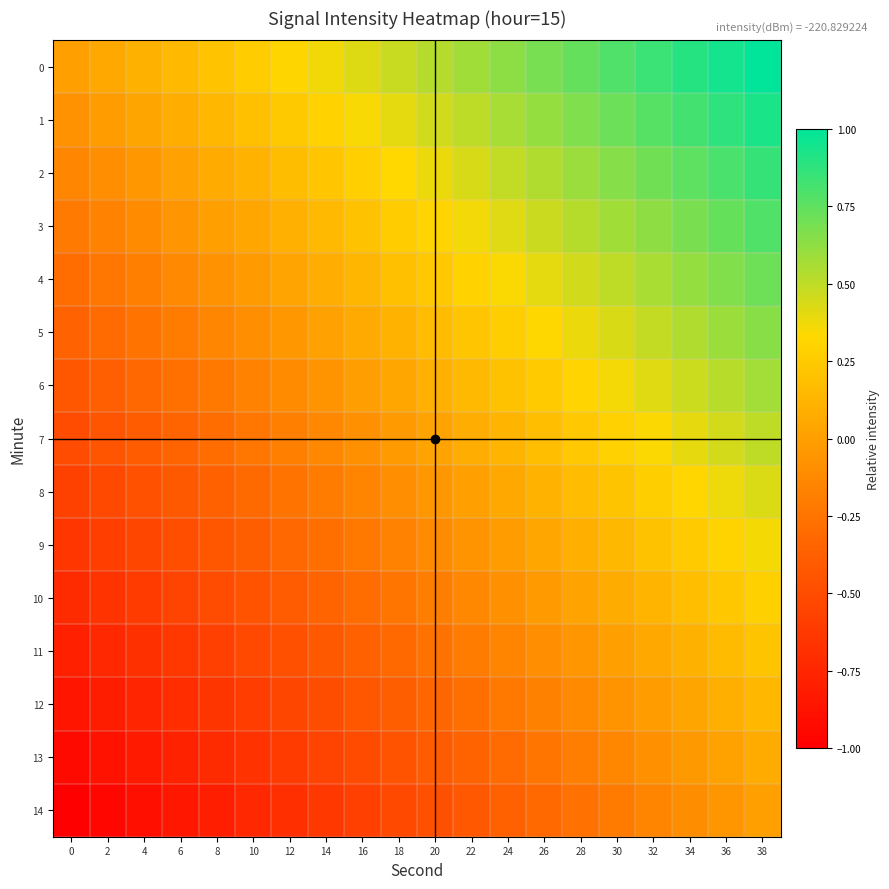

At which category is the sum across all series the highest?

38